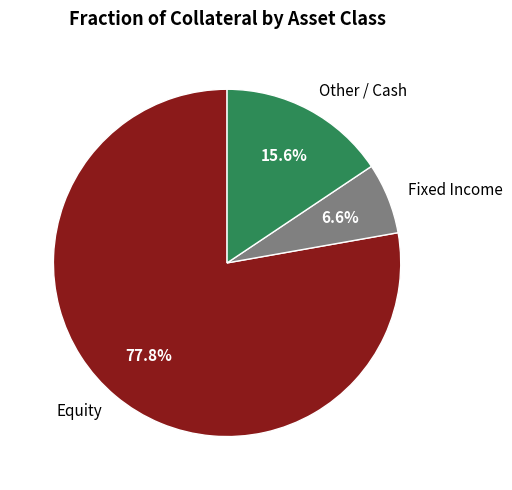

What percentage is NOT represented by Other / Cash?

84.4%